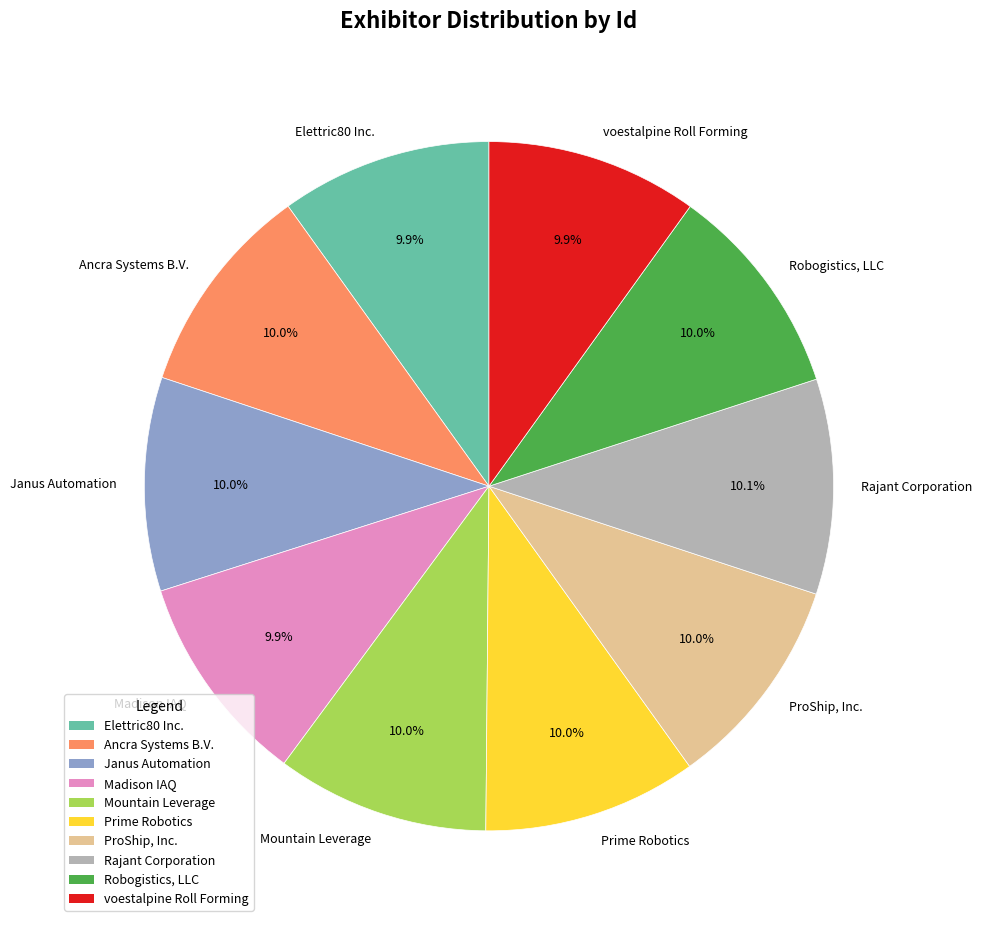

True or false: Janus Automation accounts for 4% of the total.

False